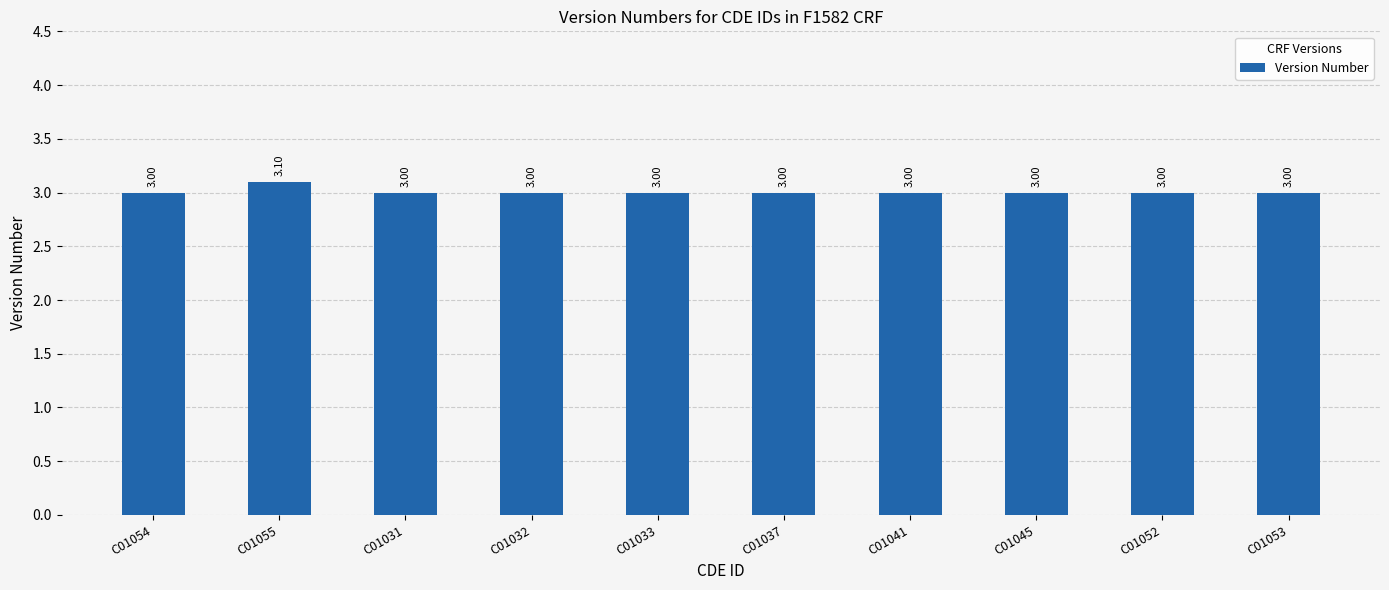

What is the sum of all values?

30.1